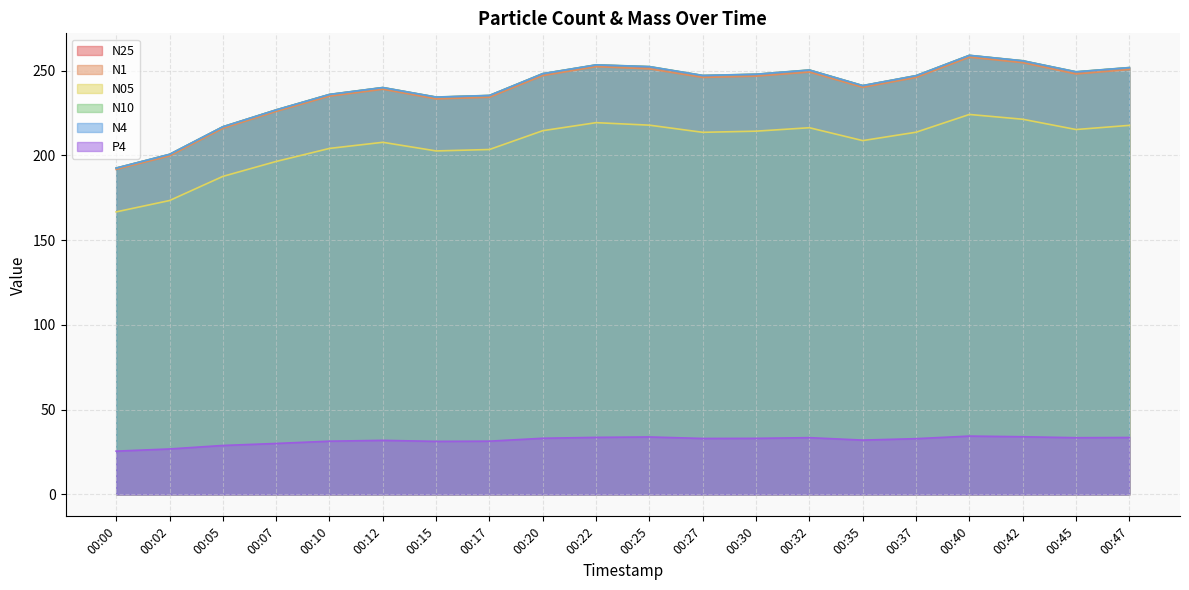

What is the difference between the highest and lowest values at 00:47?

218.3